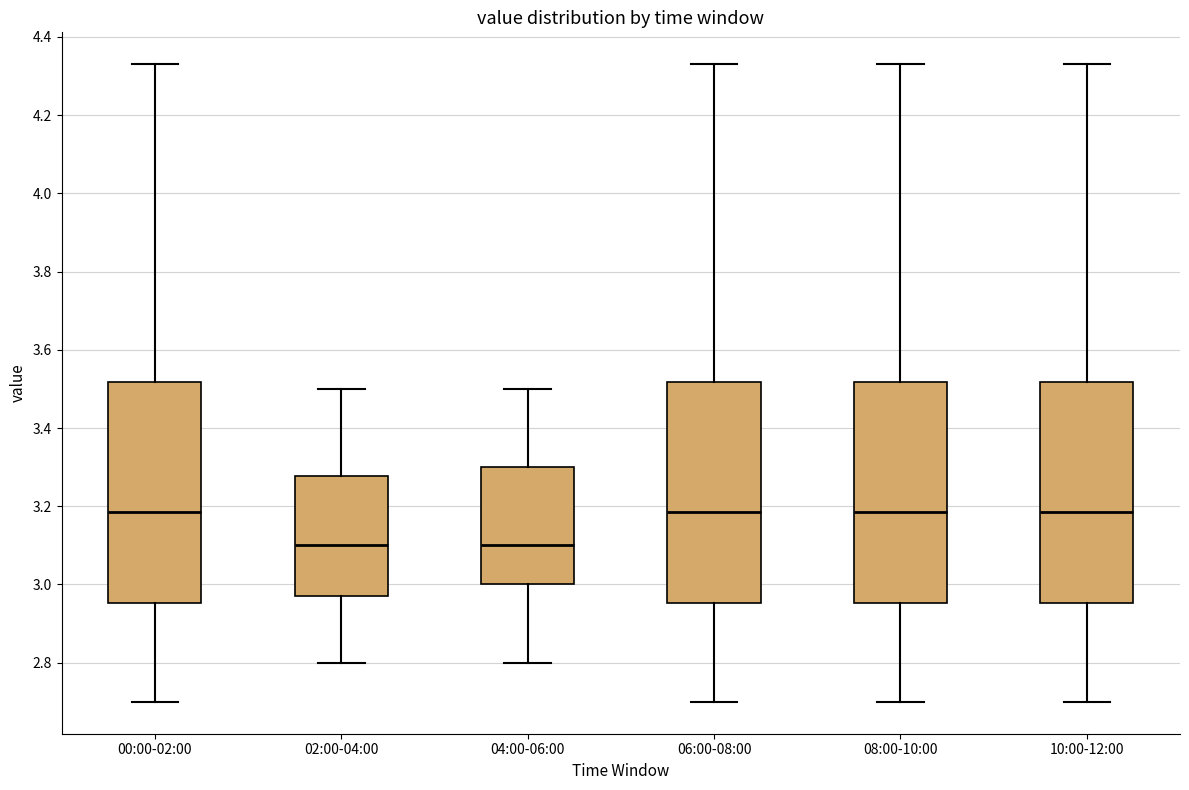

Where does the lower whisker of the box for 00:00-02:00 end on the y-axis? The values are not printed on the chart, so give them approximately, as read against the axis.

2.70